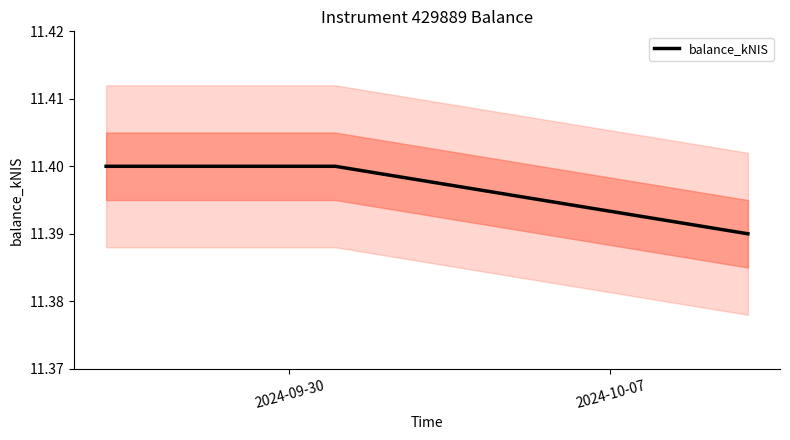

Reading left to right, what are all the values shown in this chart?

11.4	11.4	11.4